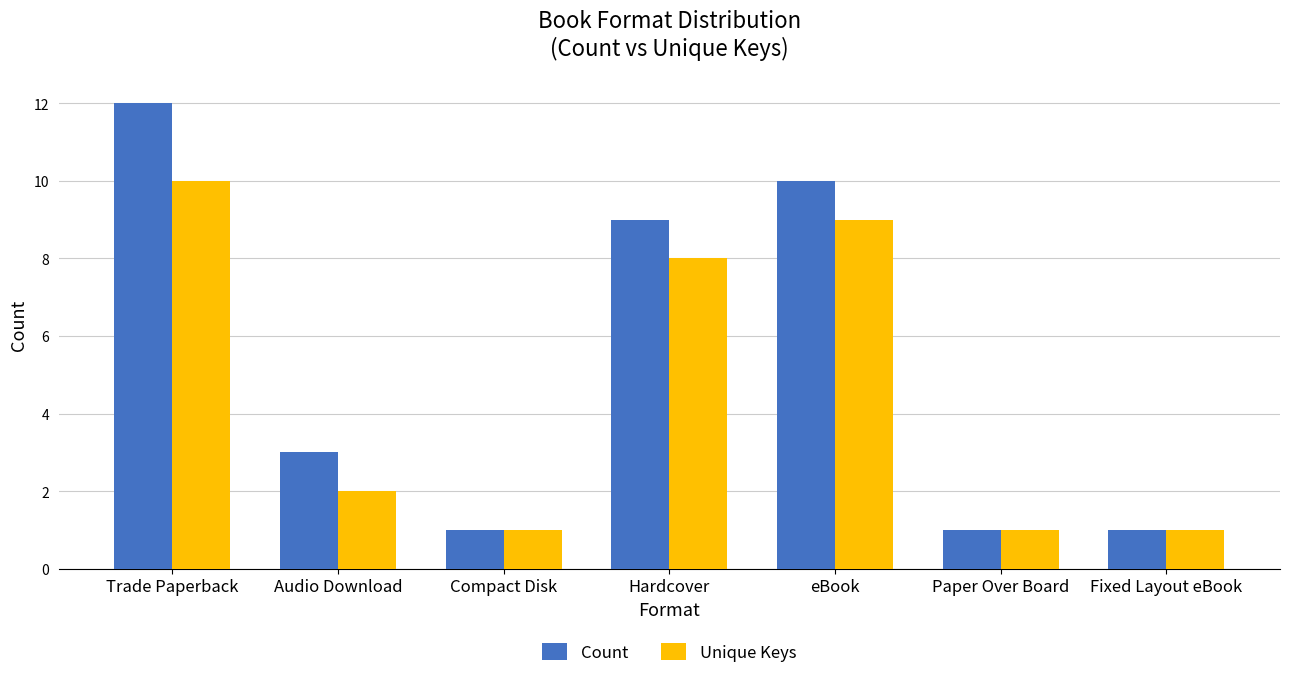

What is the sum of all Count values?

37